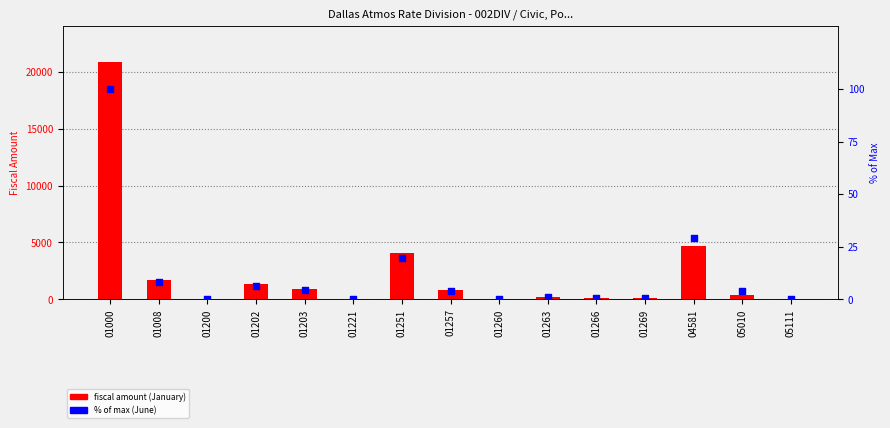

What is the total value across all series at 05111?

0.1